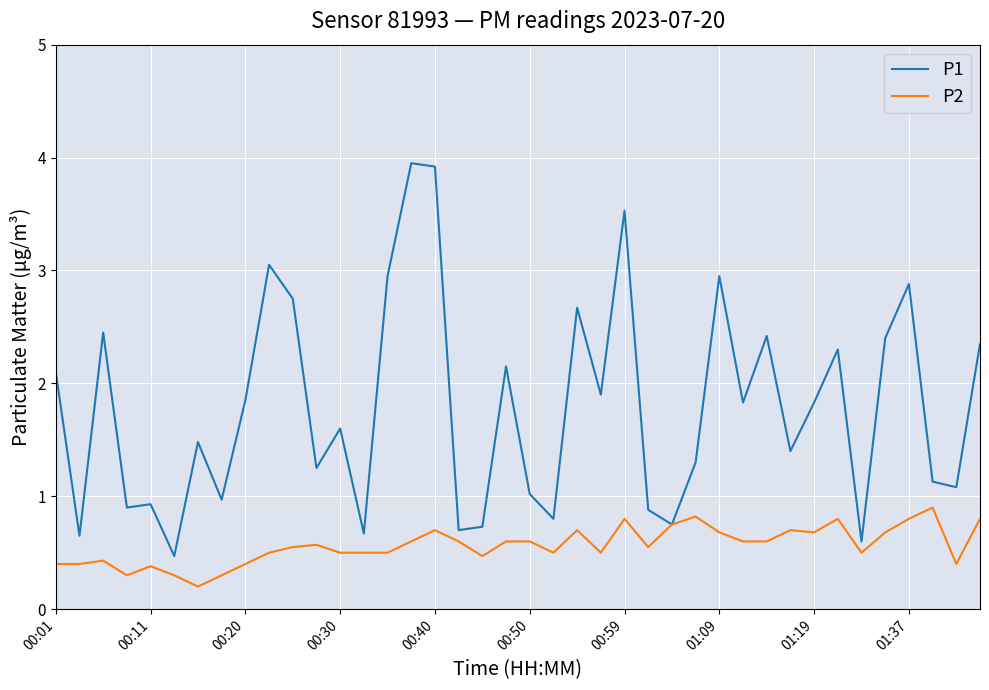

List the series in order of their peak value, lowest first.

P2, P1